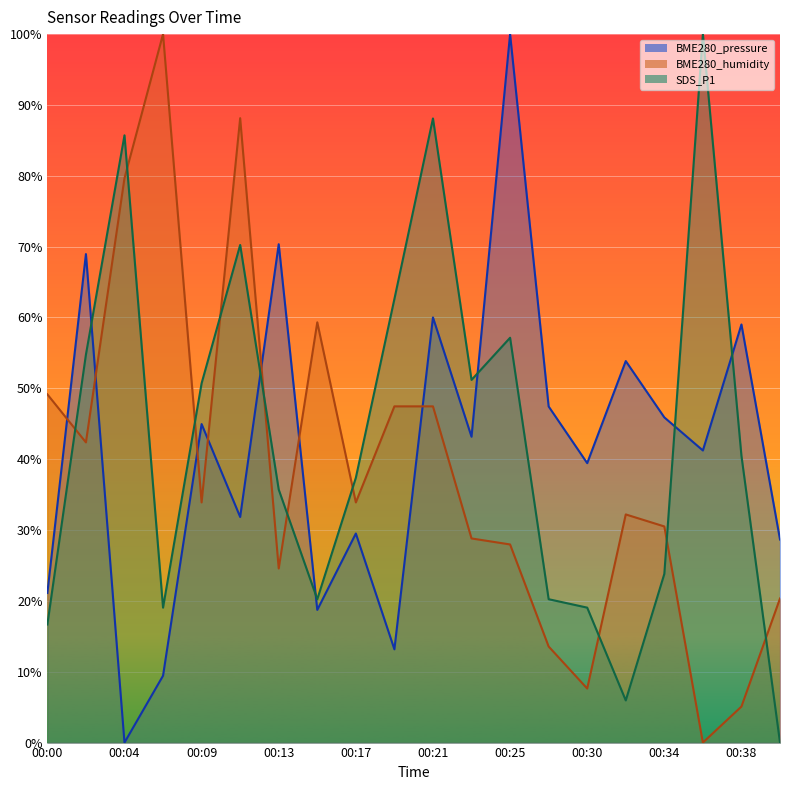

What is the value of the SDS_P1 point at the 19th from the left?

0.4